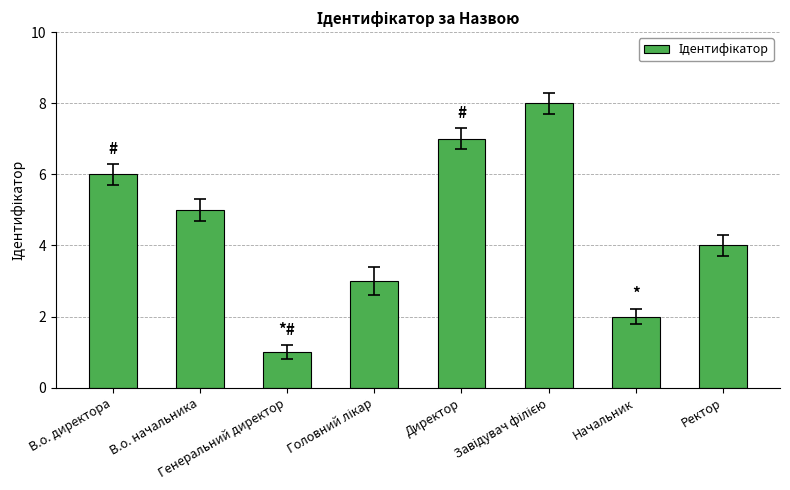

Reading left to right, extract all data points from this chart.

6	5	1	3	7	8	2	4